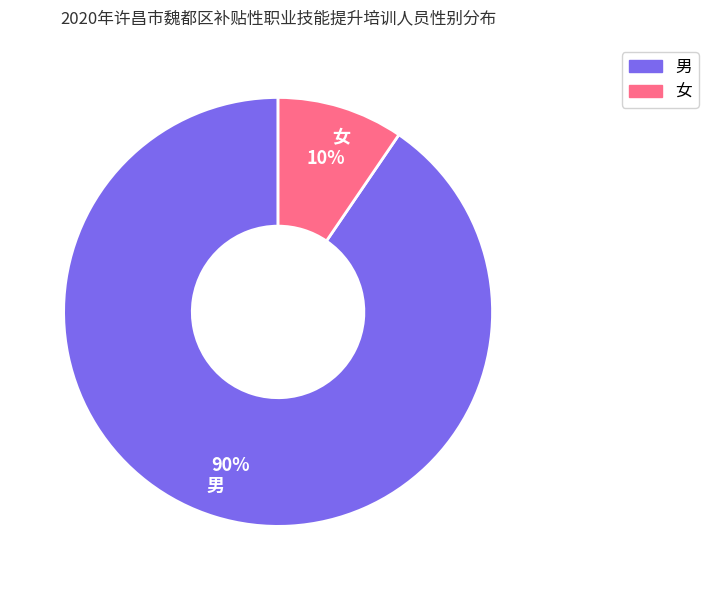

Is the sum of 男 and 女 greater than half?

Yes